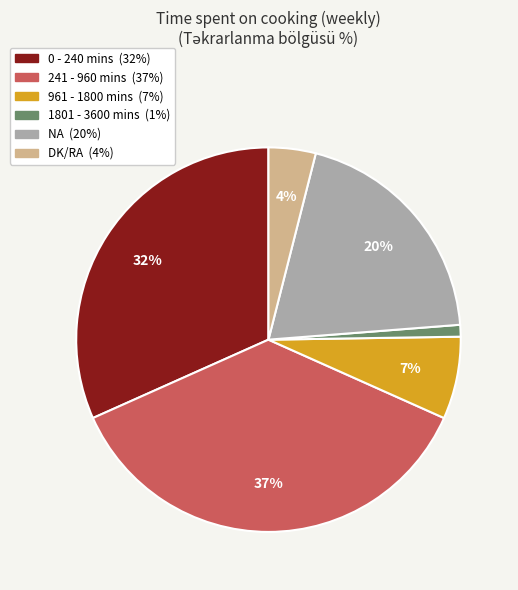

Between 1801 - 3600 mins and NA, which is larger?

NA